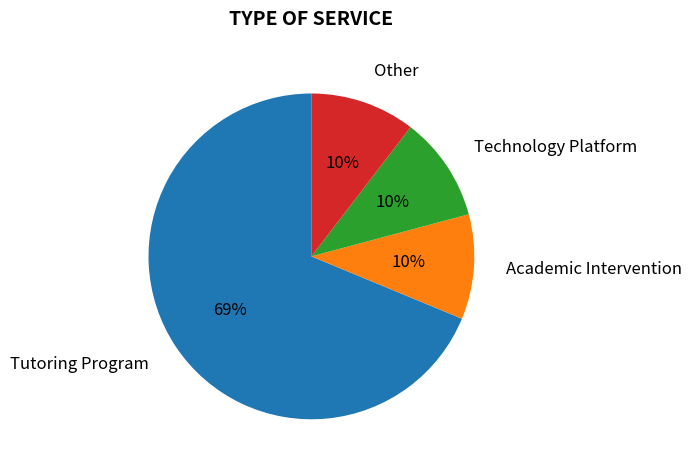

Does Technology Platform represent more than half of the total?

No